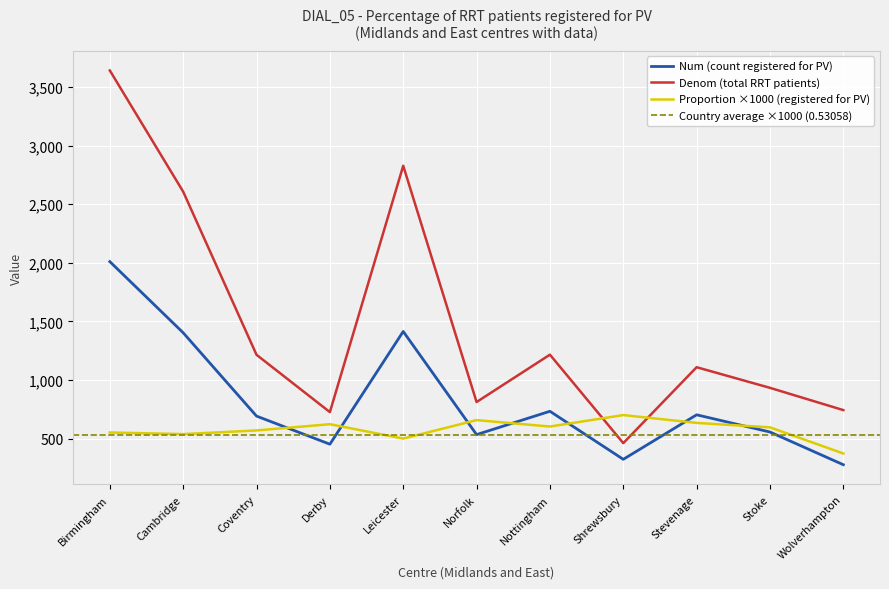

Read the Num (count registered for PV) value at Stevenage.

703.0